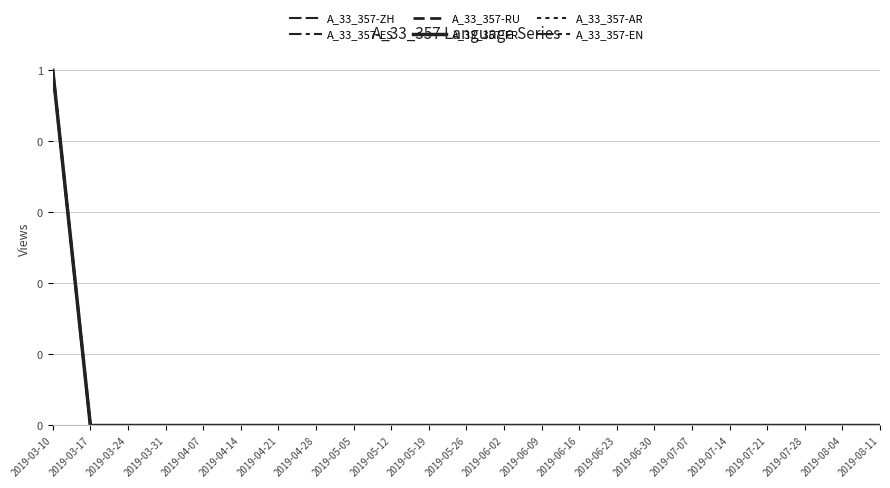

True or false: A_33_357-AR and A_33_357-EN intersect in this chart.

False